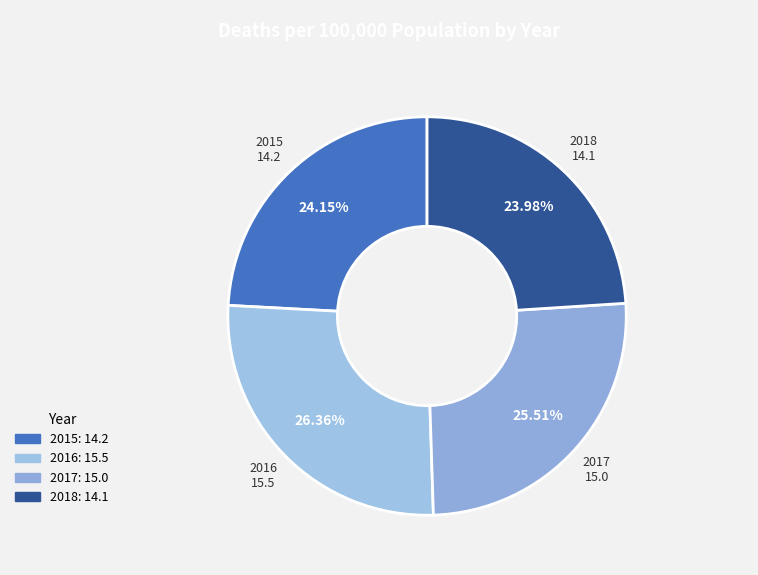

What percentage is the 2016 slice, to the nearest percent?

26%